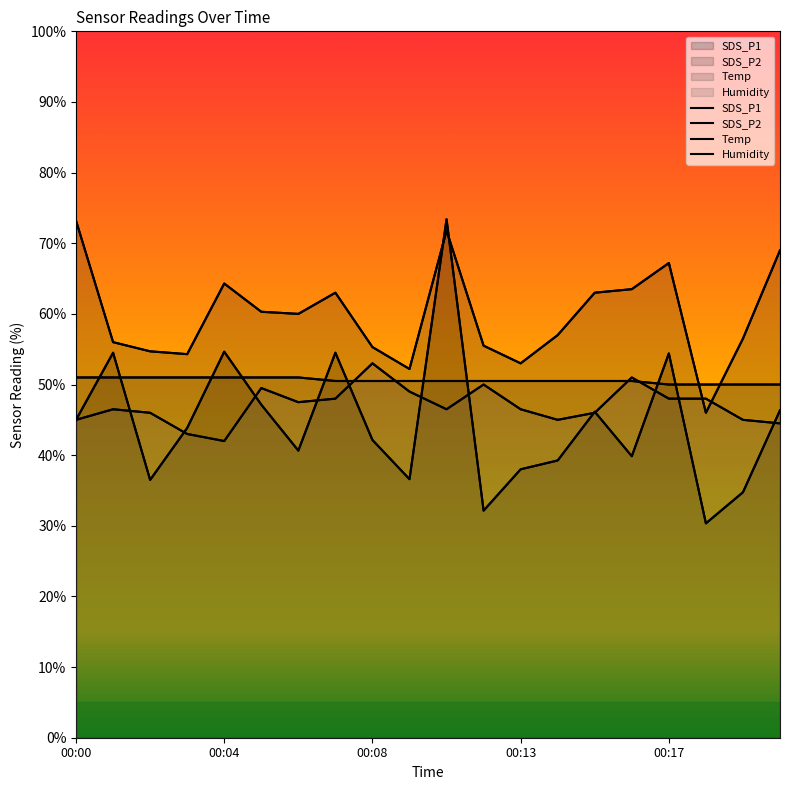

List the labels in order of SDS_P1 value, largest first.

00:11, 00:04, 00:01, 00:07, 00:17, 00:05, 00:20, 00:15, 00:00, 00:03, 00:08, 00:06, 00:16, 00:14, 00:13, 00:09, 00:02, 00:19, 00:12, 00:18